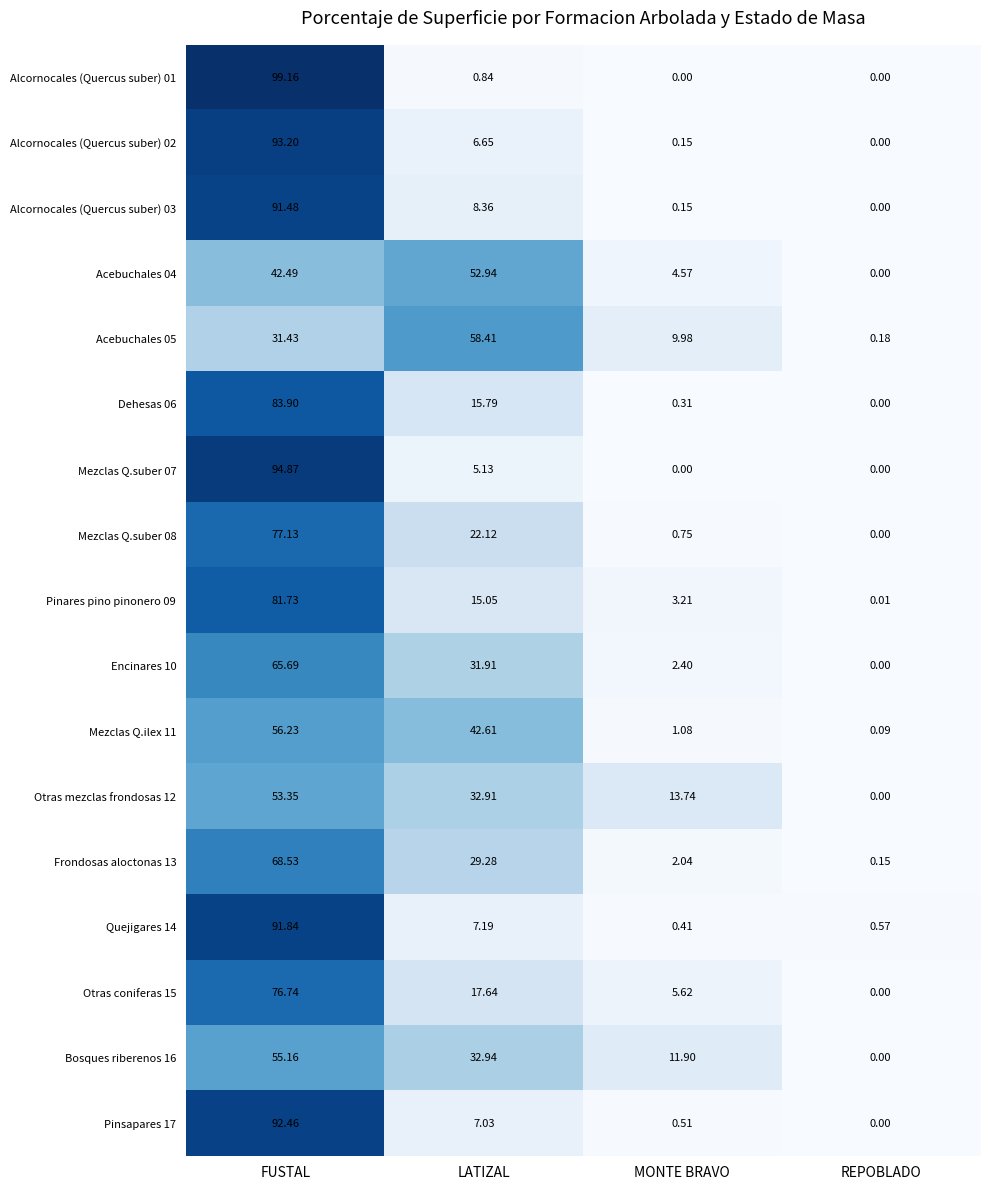

At how many categories does at least one series exceed 74?

1